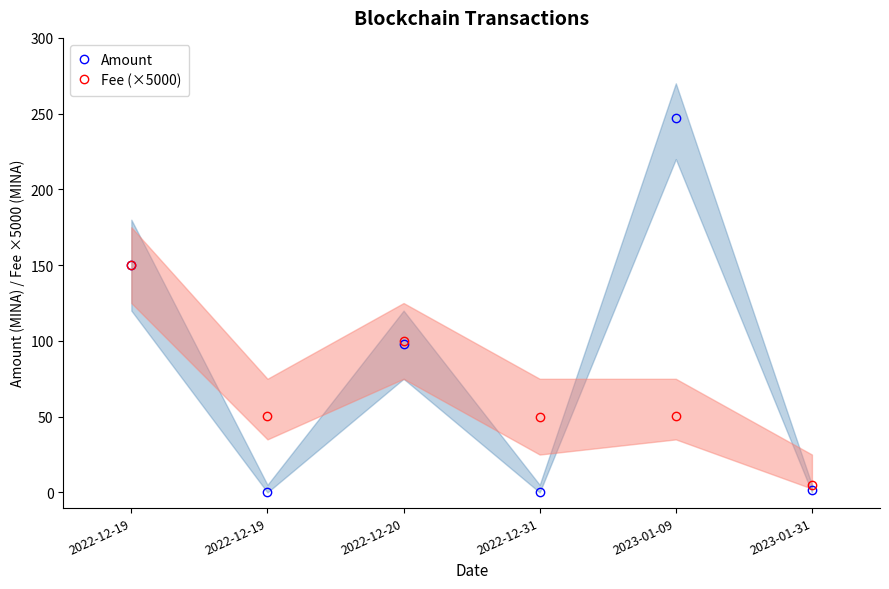

The value of Amount at 2022-12-31 is 0.0. True or false?

True